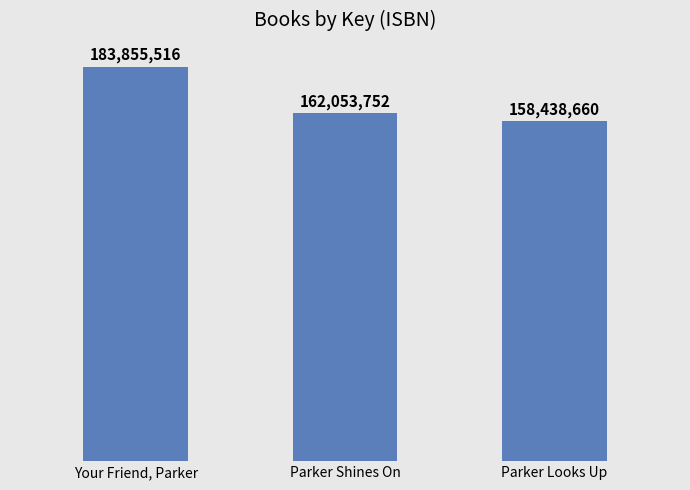

Are the bars horizontal?

No